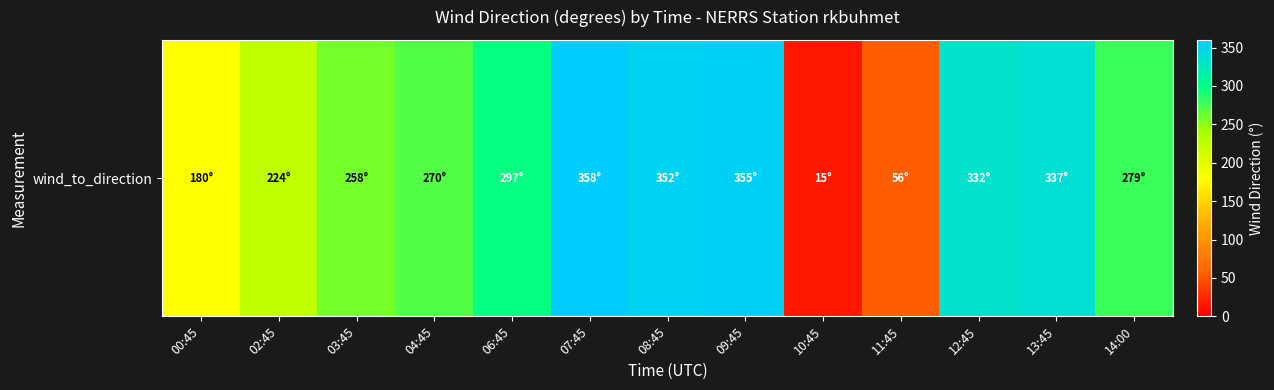

Reading right to left, transcribe all the data shown in this chart.

279	337	332	56	15	355	352	358	297	270	258	224	180